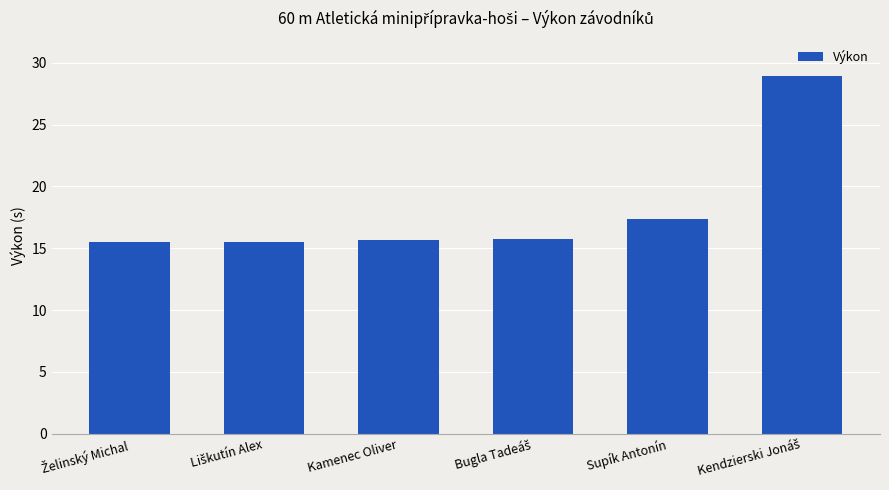

What is the difference between the maximum and minimum values?

13.4